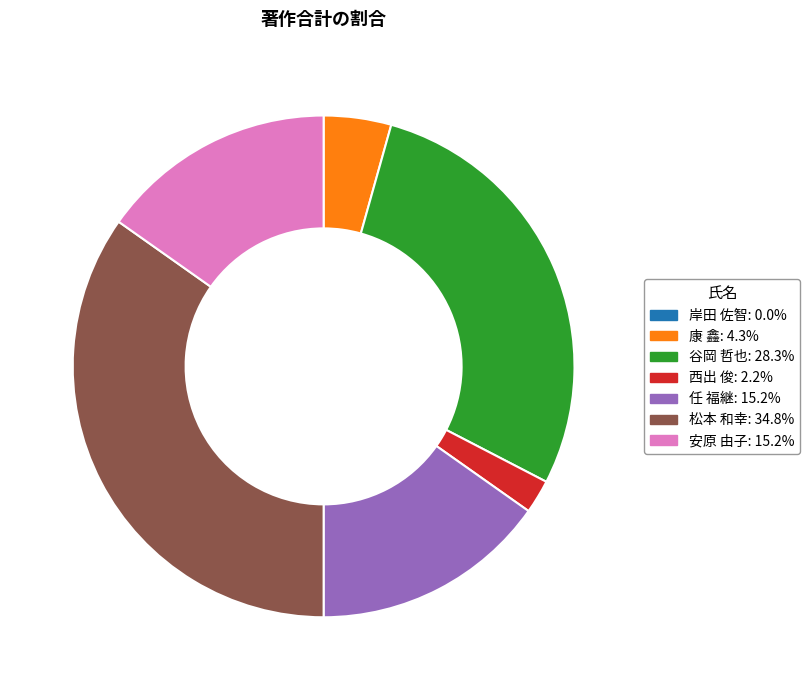

Which has a higher value, 西出 俊 or 康 鑫?

康 鑫